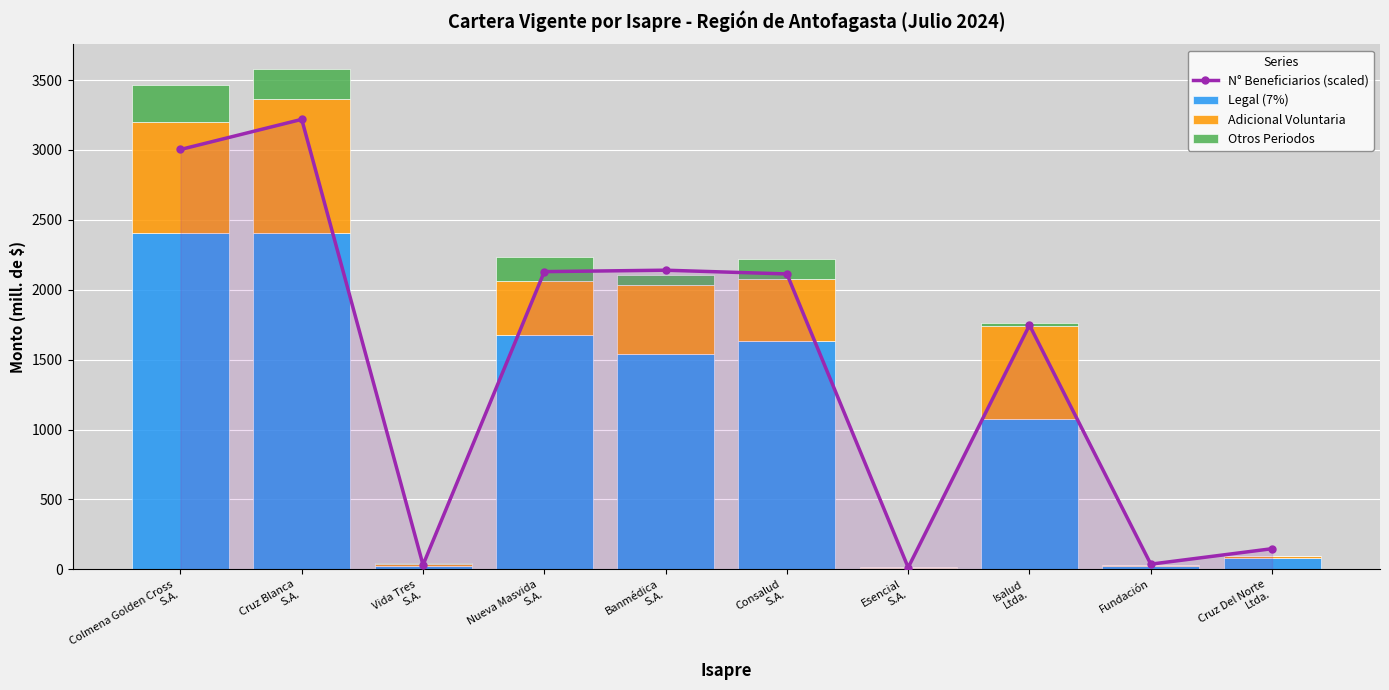

Rank the series by their maximum value, from lowest to highest.

Otros Periodos, Adicional Voluntaria, Legal (7%), N° Beneficiarios (scaled)